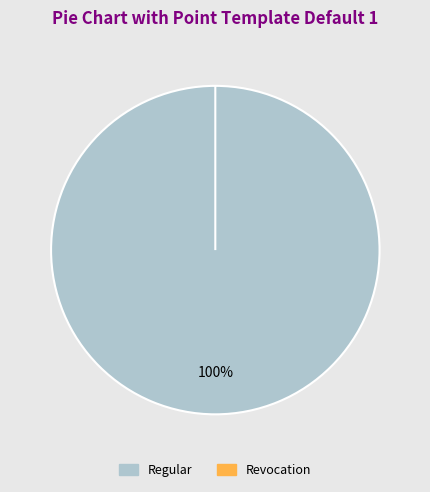

True or false: Regular (io_index=17) accounts for 88% of the total.

False